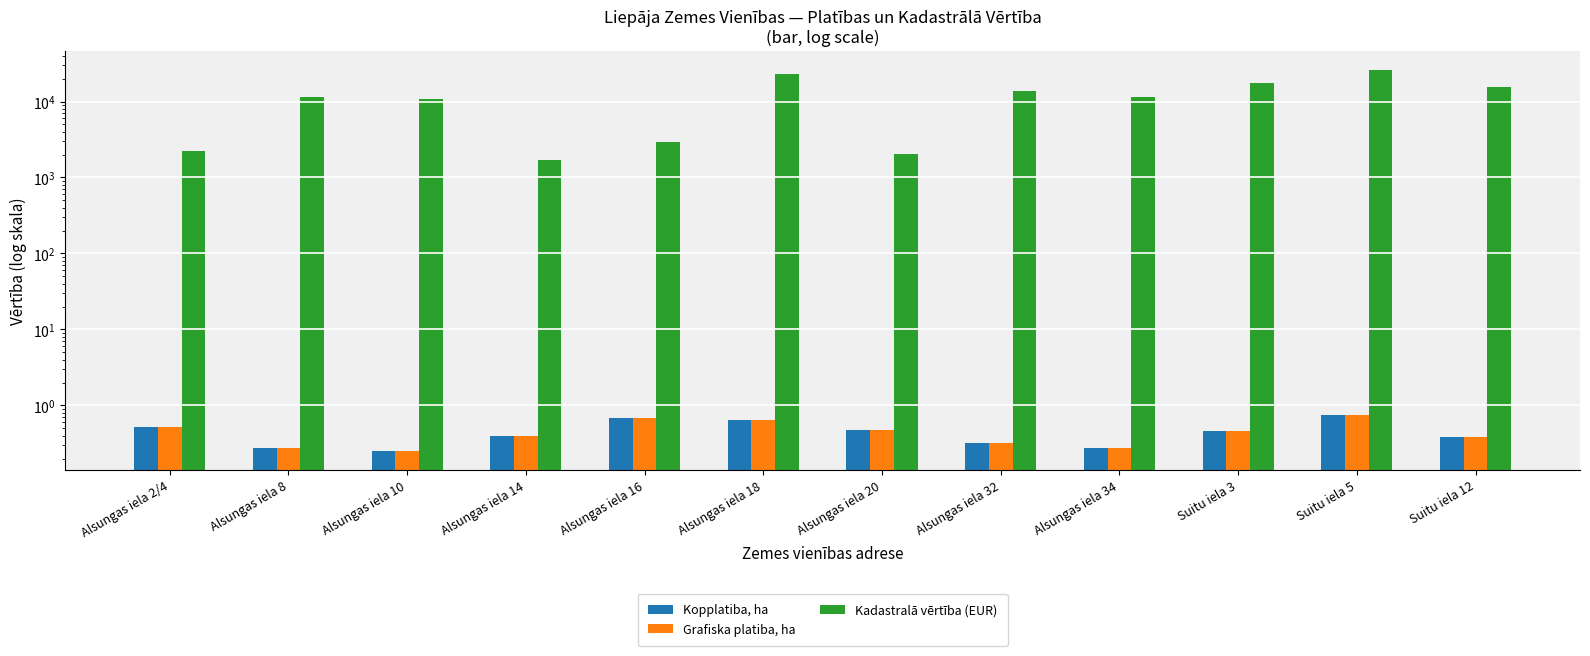

What position from the right is Alsungas iela 16?

8